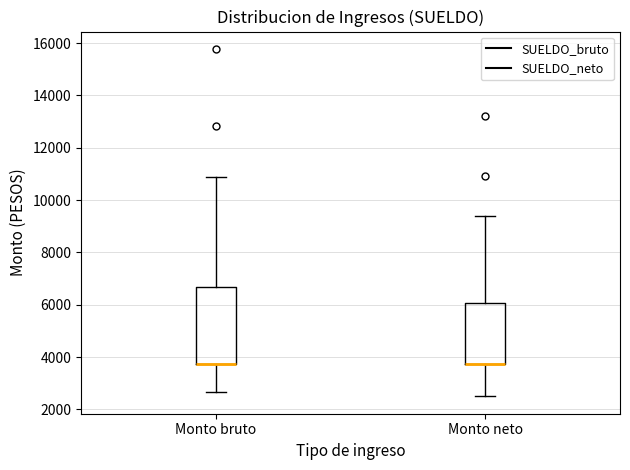

Comparing the boxes themselves (not the whiskers), which one is the tallest?

Monto bruto